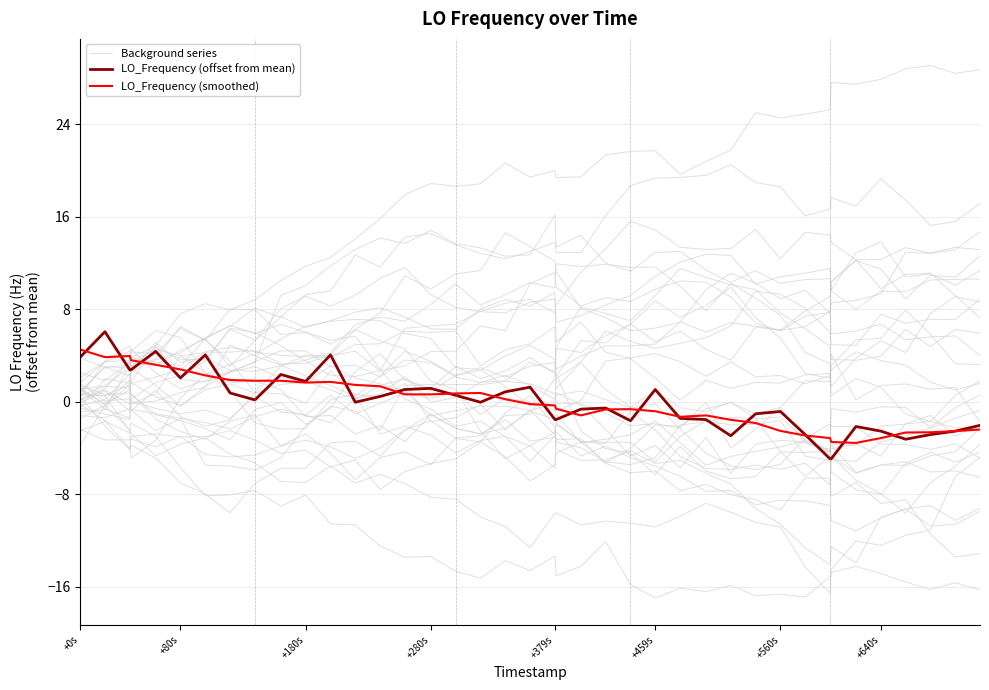

Is this an area chart (filled region under the line)?

No